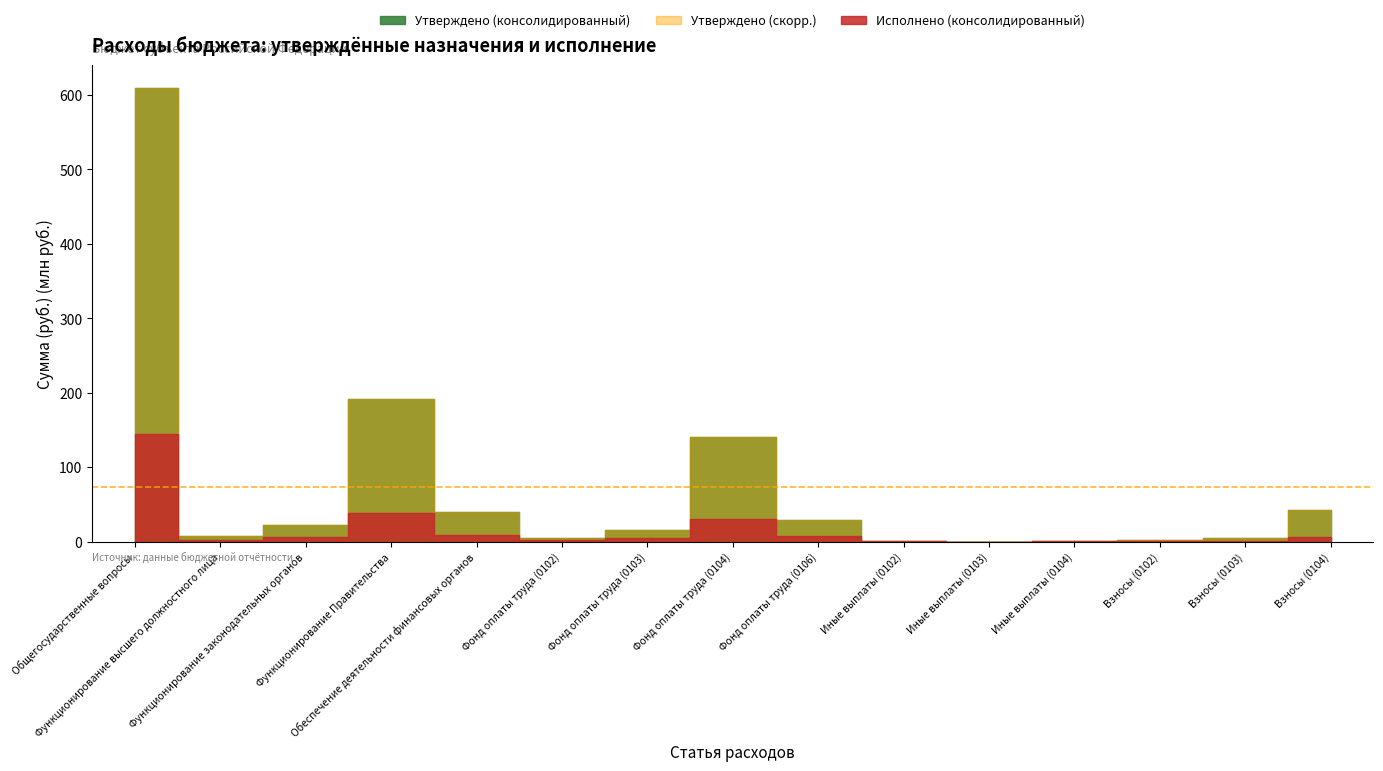

What is the value of the Утверждено (скорр.) point at the 9th from the left?

28862050.0